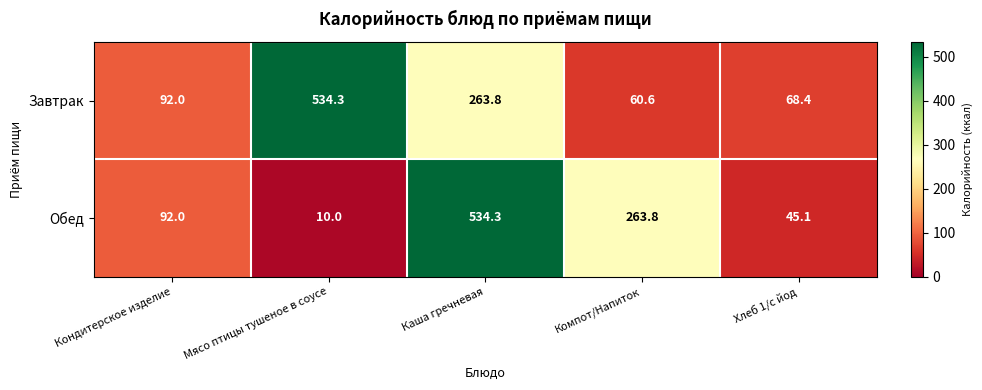

Rank the series at Компот/Напиток from highest to lowest value.

Обед, Завтрак